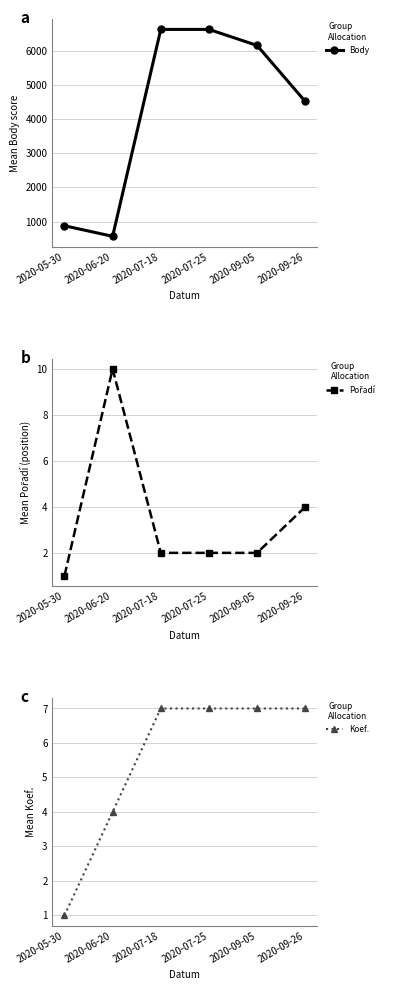

Reading right to left, what are all the values shown in this chart?

Body: 4515	6154	6623	6623	570	879
Pořadí: 4	2	2	2	10	1
Koef.: 7	7	7	7	4	1